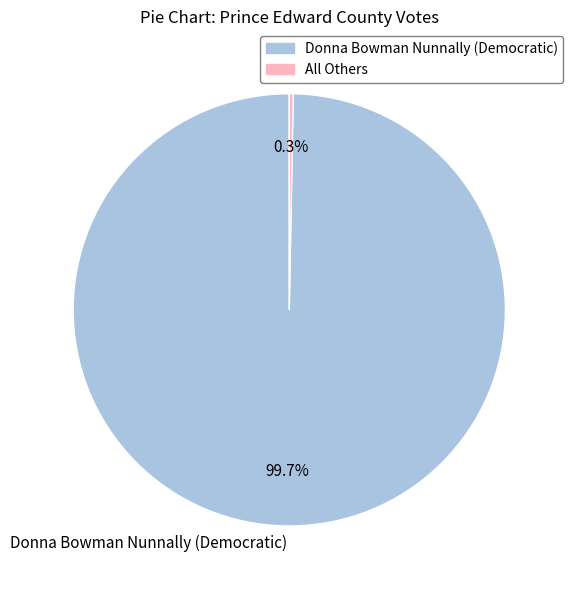

Count the number of slices in the pie.

2